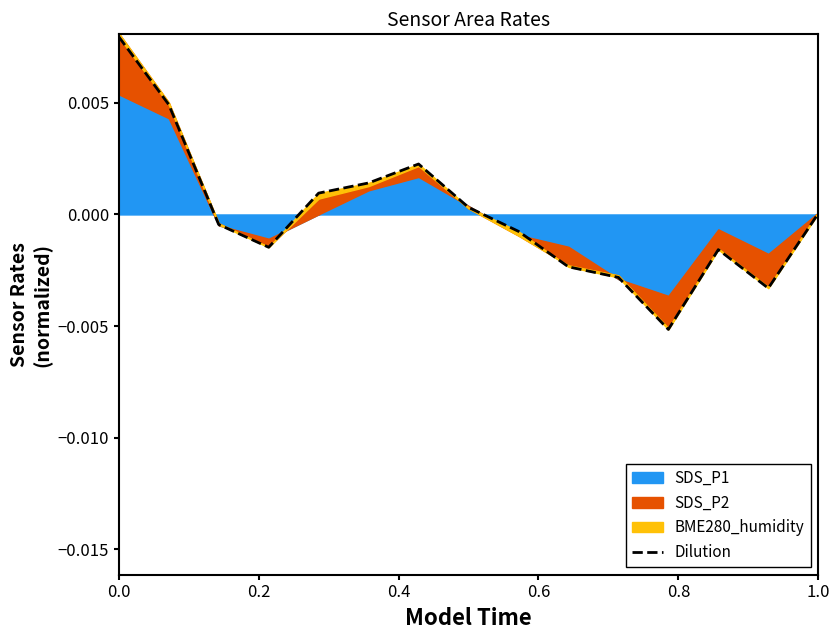

How many interior local valleys (lower than both neighbors) does the data have?

3